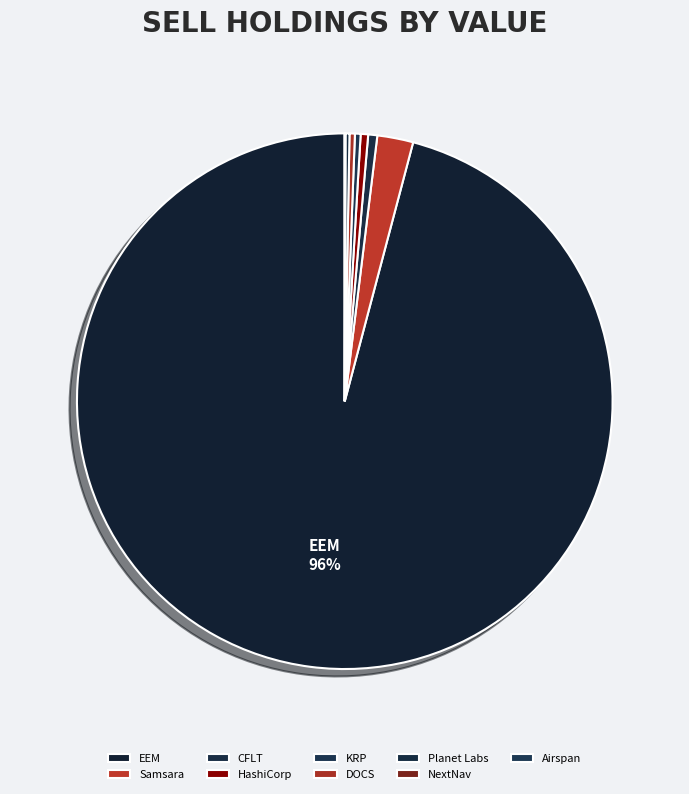

Does Samsara represent more than half of the total?

No